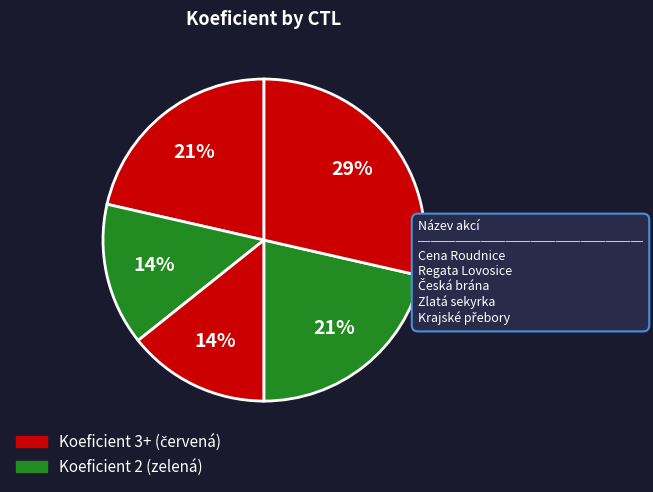

How many segments does this pie chart have?

5